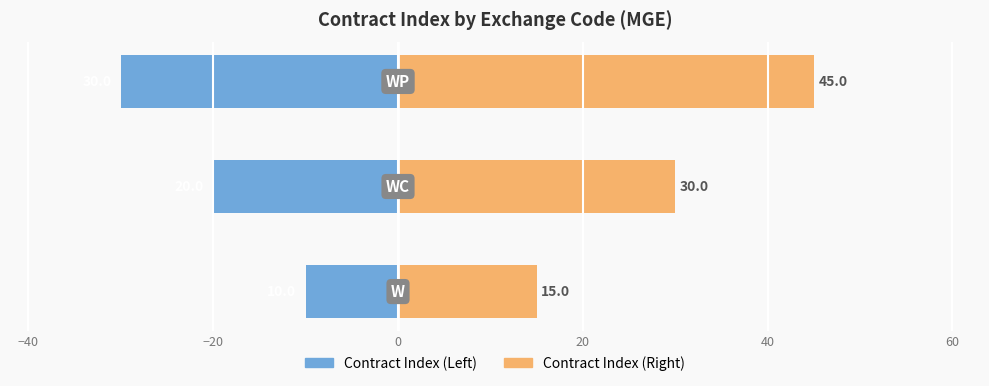

Rank the series by their maximum value, from highest to lowest.

Contract Index (Right), Contract Index (Left)